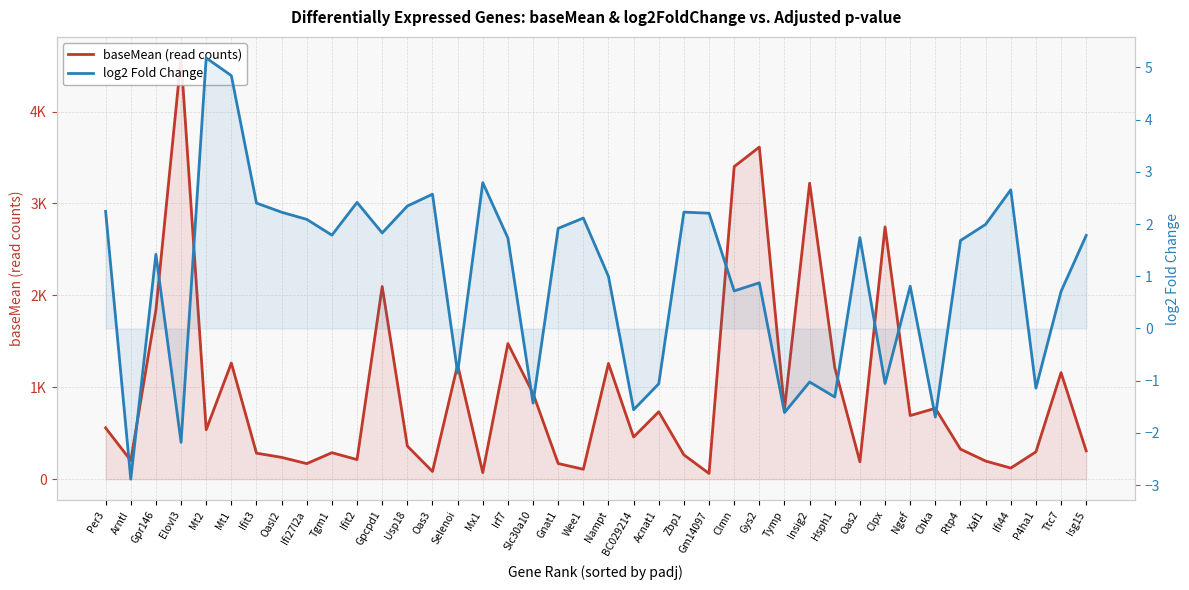

What is the total value across all series at Arntl?

199.4